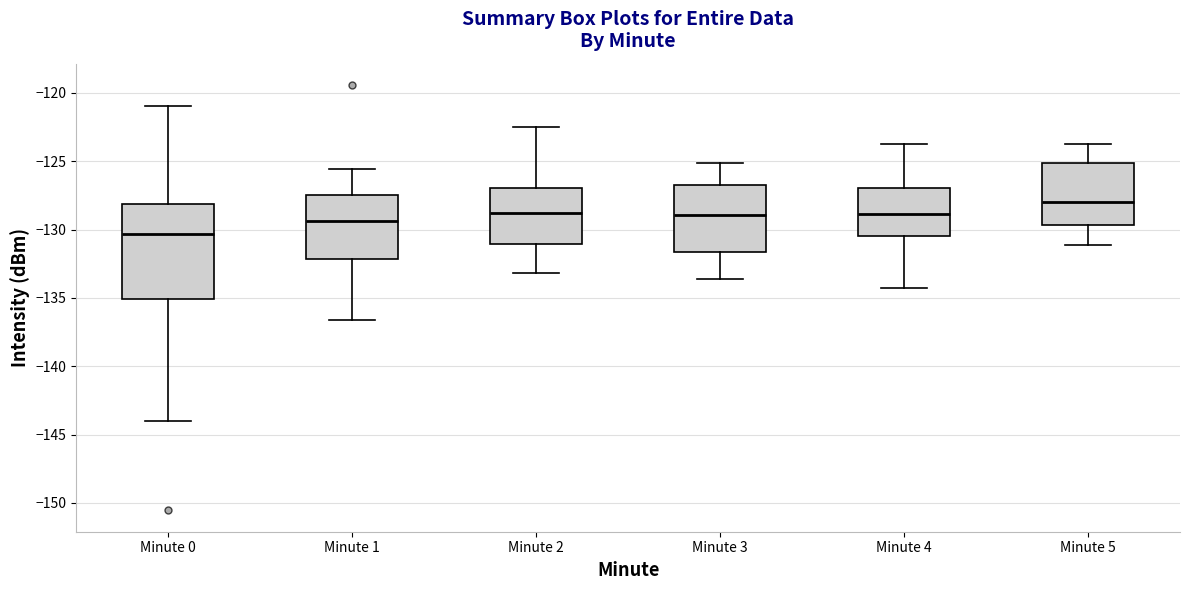

Where is the upper edge of the box for Minute 3 on the y-axis? The values are not printed on the chart, so give them approximately, as read against the axis.

-126.5